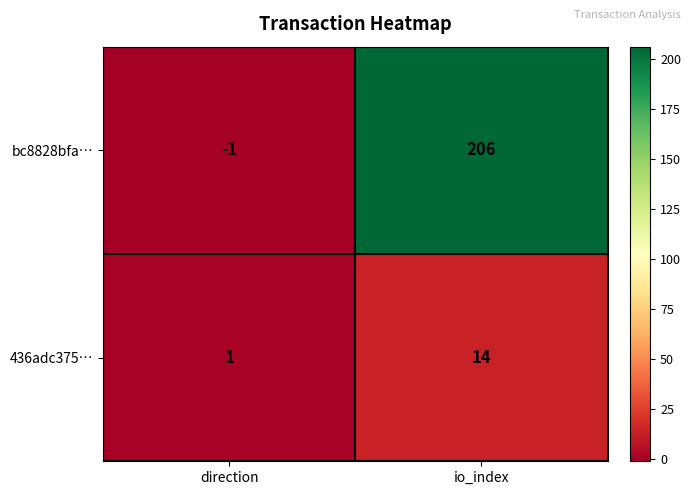

Reading left to right, list all the values displayed in this chart.

bc8828bfa…: -1	206
436adc375…: 1	14